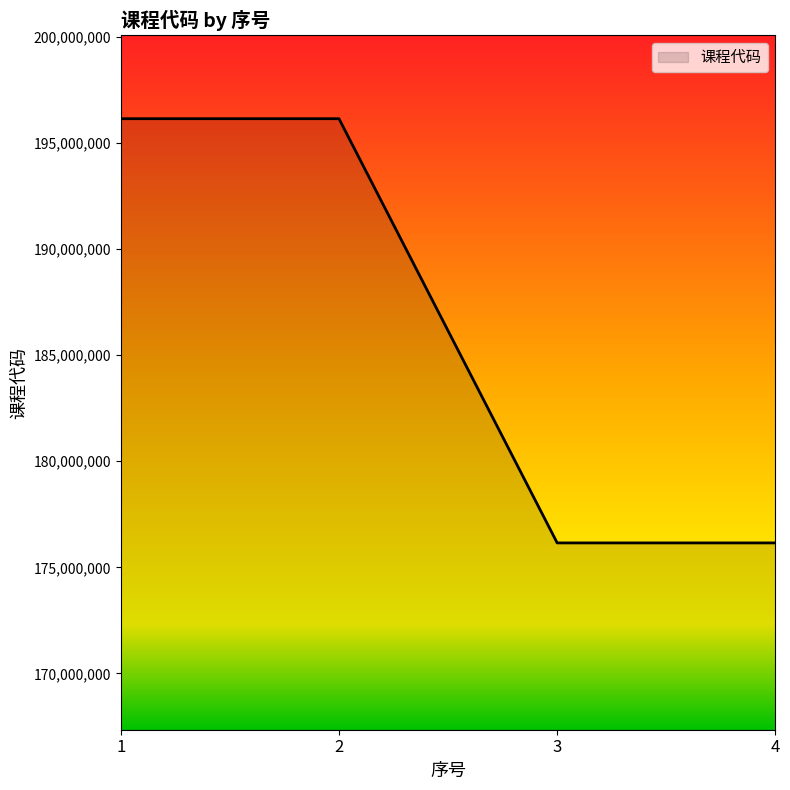

What is the average value?

186151110